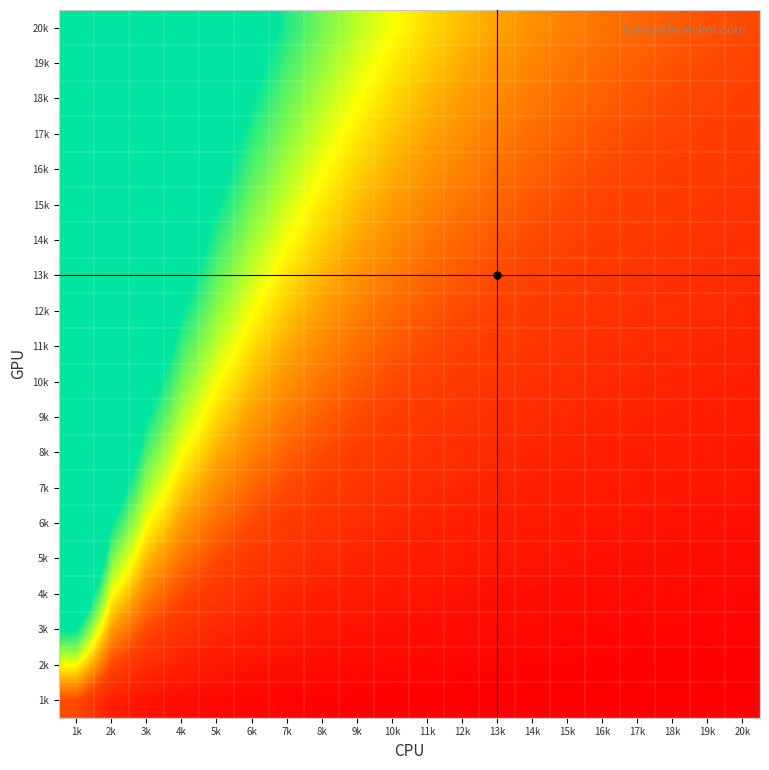

At which category is the sum across all series the highest?

1k